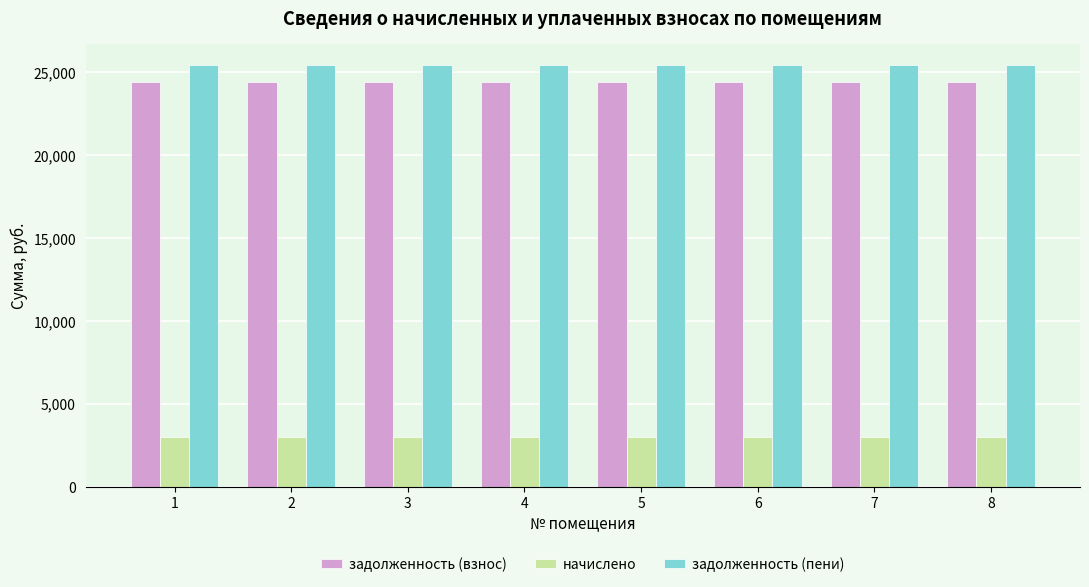

Reading left to right, transcribe all the data shown in this chart.

задолженность (взнос): 24413.8	24413.8	24413.8	24413.8	24413.8	24413.8	24413.8	24413.8
начислено: 3024.0	3024.0	3024.0	3024.0	3024.0	3024.0	3024.0	3024.0
задолженность (пени): 25421.8	25421.8	25421.8	25421.8	25421.8	25421.8	25421.8	25421.8